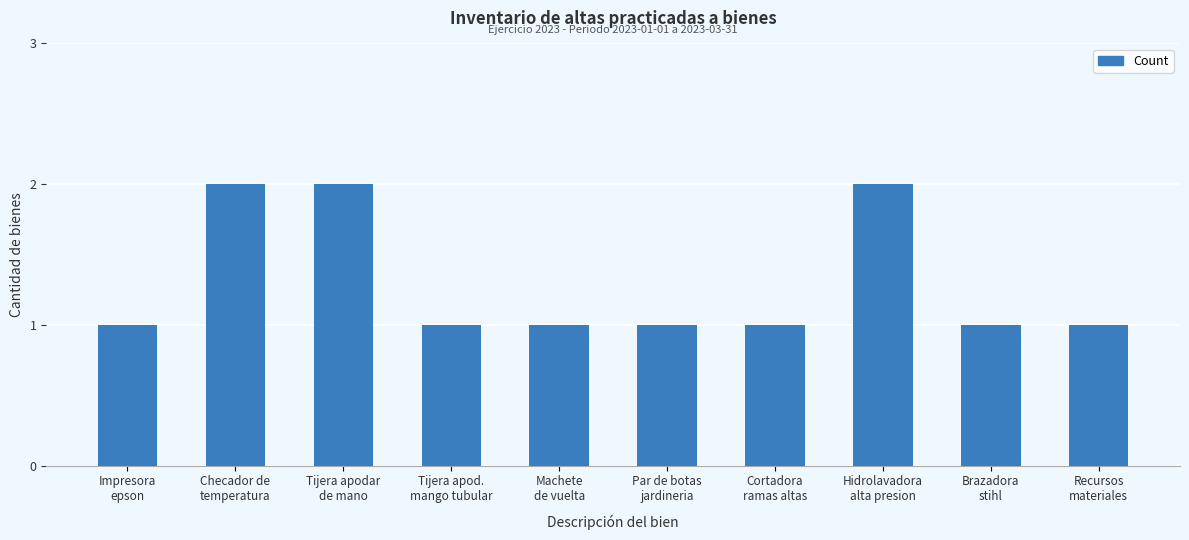

How many bars are there in total?

10